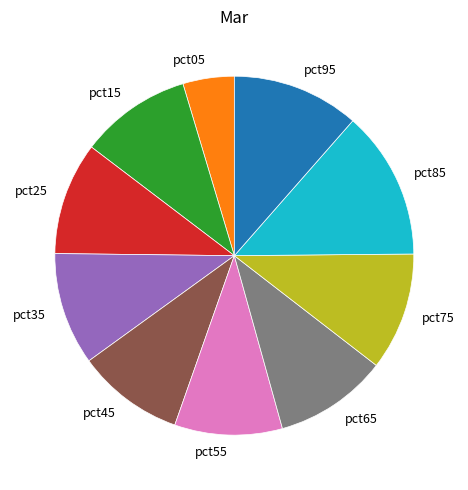

The pct25 slice represents 21% of the pie. True or false?

False